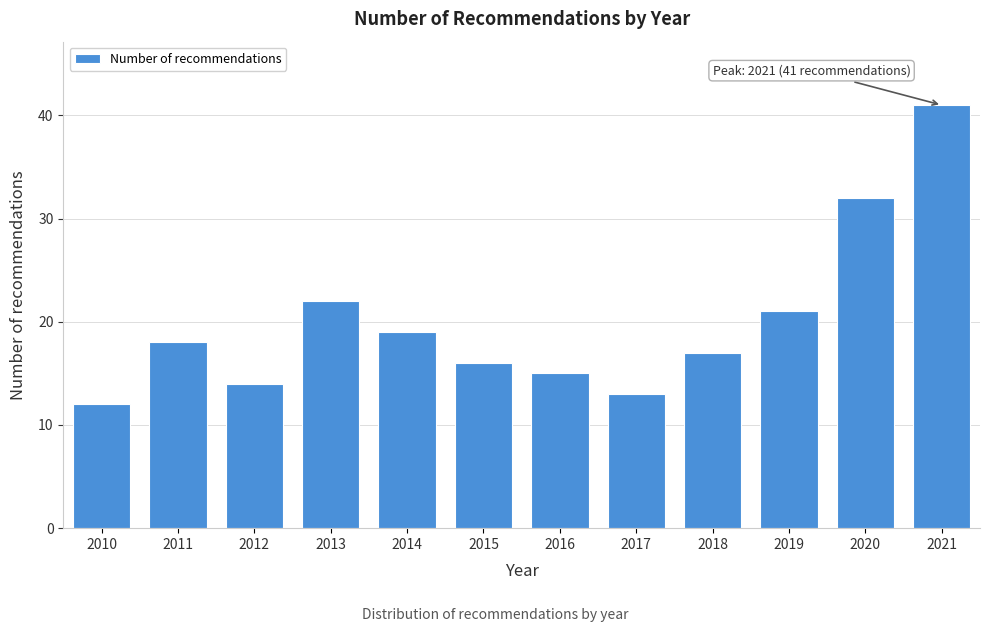

Reading left to right, list all the values displayed in this chart.

2010=12	2011=18	2012=14	2013=22	2014=19	2015=16	2016=15	2017=13	2018=17	2019=21	2020=32	2021=41